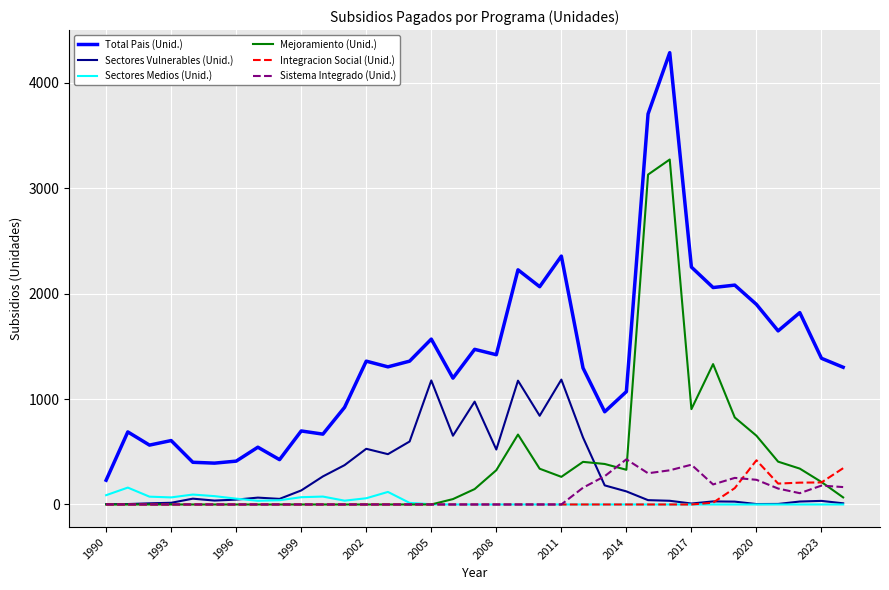

Which series has the largest total across all categories?

Total Pais (Unid.)